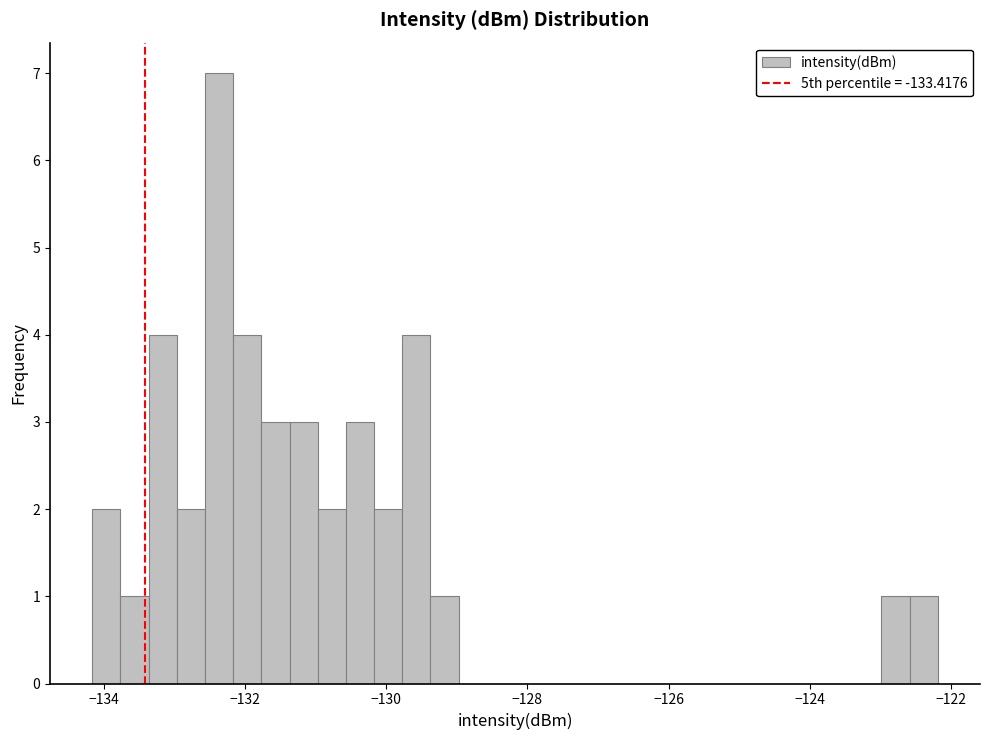

Around what value on the x-axis is the tallest bar? Give the approximate position of its centre, as read against the axis.

-132.4